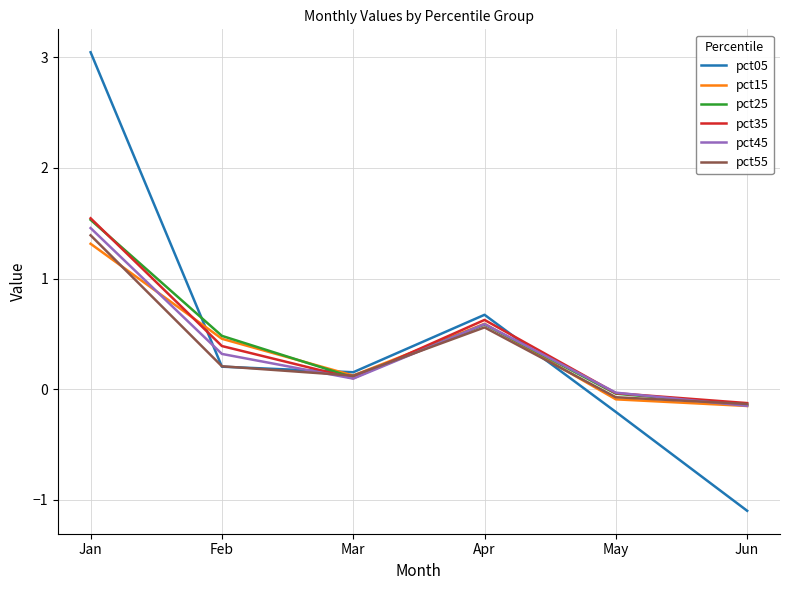

What is the total value across all series at Jun?

-1.8